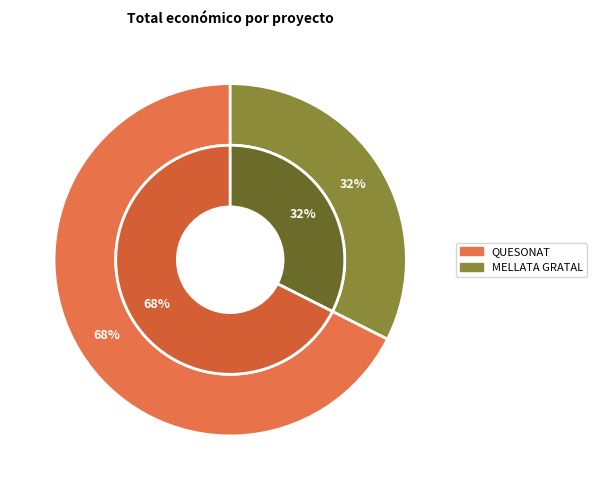

To the nearest percent, what percentage of the pie is MELLATA GRATAL?

32%